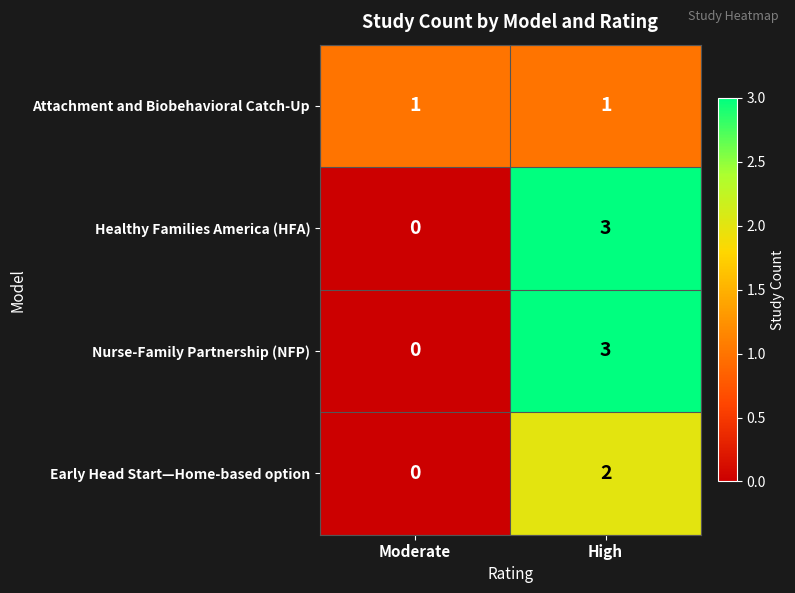

List the labels in order of Early Head Start—Home-based option value, smallest first.

Moderate, High